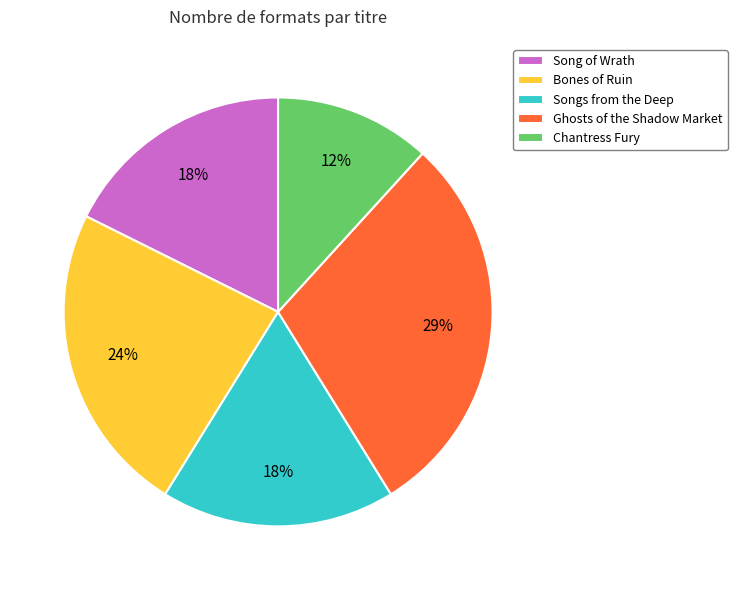

What is the ratio of the value at Song of Wrath to the value at Ghosts of the Shadow Market?

0.6